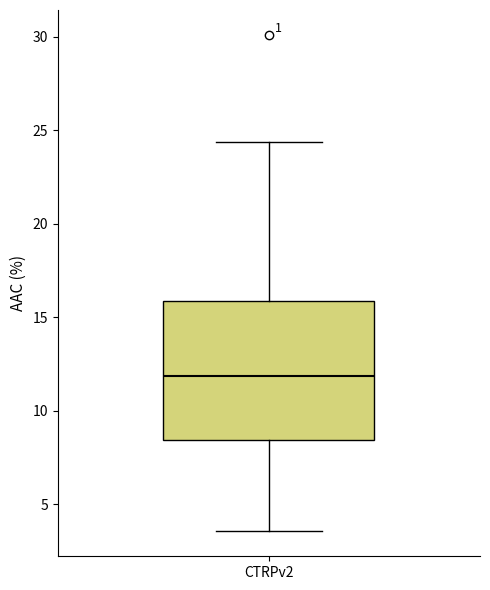

Read this box plot against the y-axis: the position of the median line, the range covered by the box, and the ends of both whiskers. The values are not printed on the chart, so give them approximately, as read against the axis.

median 12.0, box 8.5 to 16.0, whiskers 3.5 to 24.5